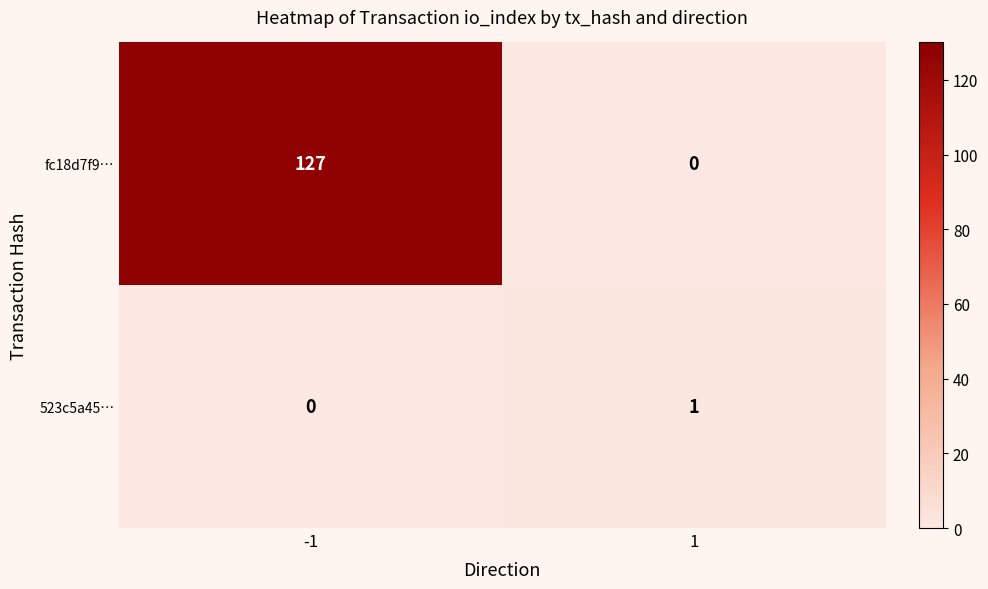

Is it true that 523c5a45… equals 1 at 1?

True